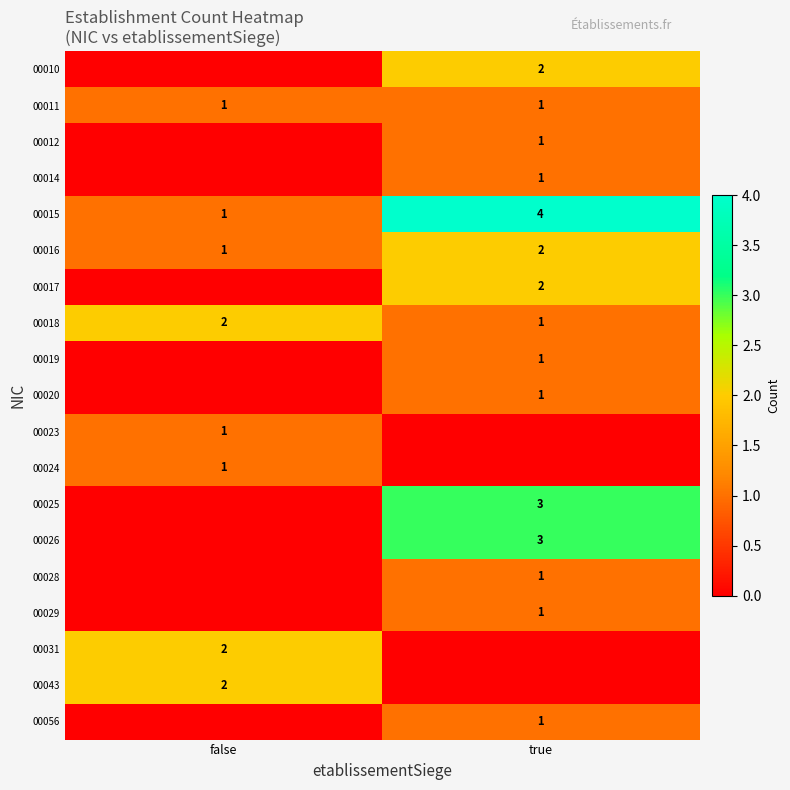

True or false: 00025 has a value of 2 at true.

False